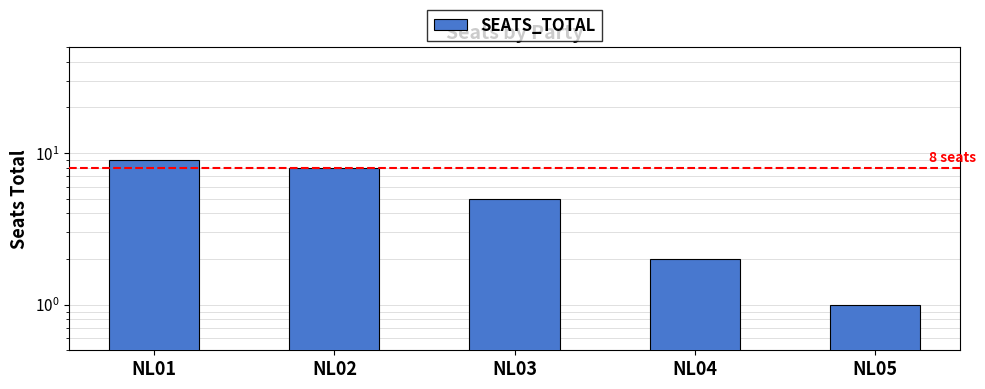

What is the change in value from NL01 to NL03?

-4